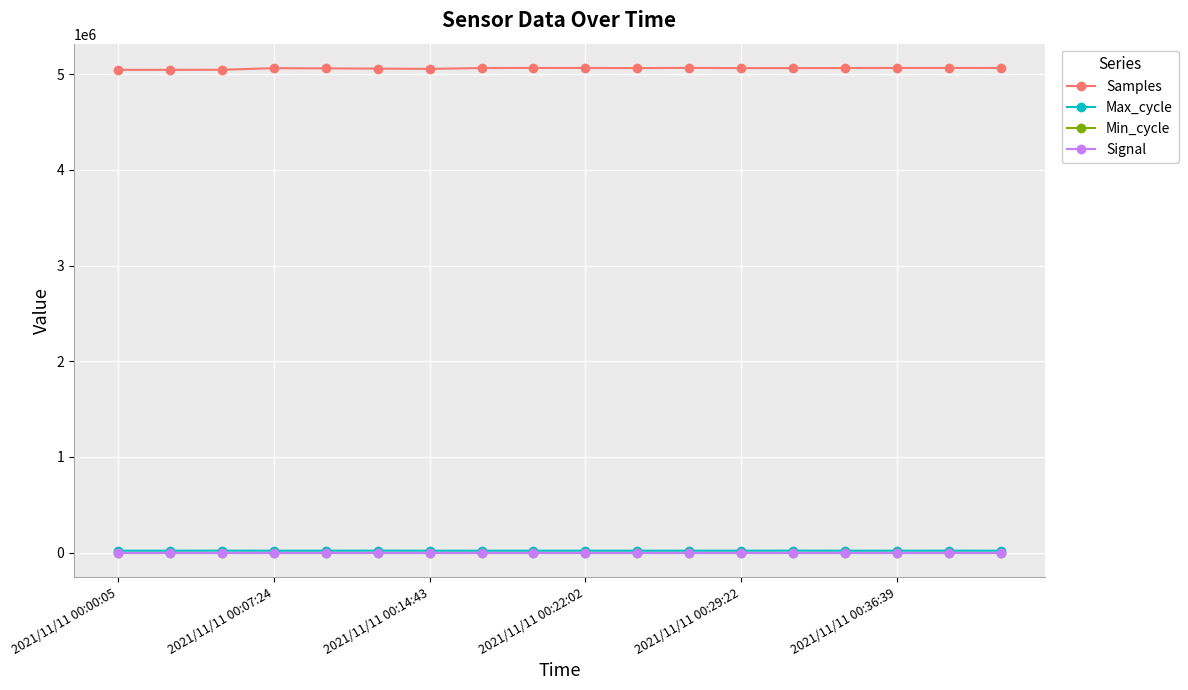

What is the smallest value displayed?

-58